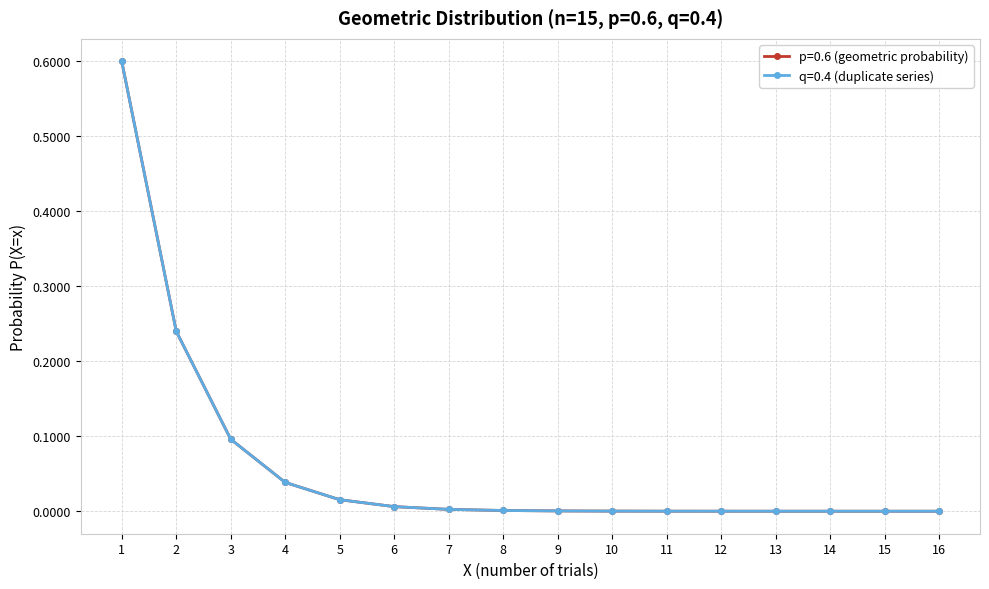

Reading left to right, list all the values displayed in this chart.

p=0.6 (geometric probability): 1=0.6	2=0.2	3=0.1	4=0.0	5=0.0	6=0.0	7=0.0	8=0.0	9=0.0	10=0.0	11=0.0	12=0.0	13=0.0	14=0.0	15=0.0	16=0.0
q=0.4 (duplicate series): 1=0.6	2=0.2	3=0.1	4=0.0	5=0.0	6=0.0	7=0.0	8=0.0	9=0.0	10=0.0	11=0.0	12=0.0	13=0.0	14=0.0	15=0.0	16=0.0